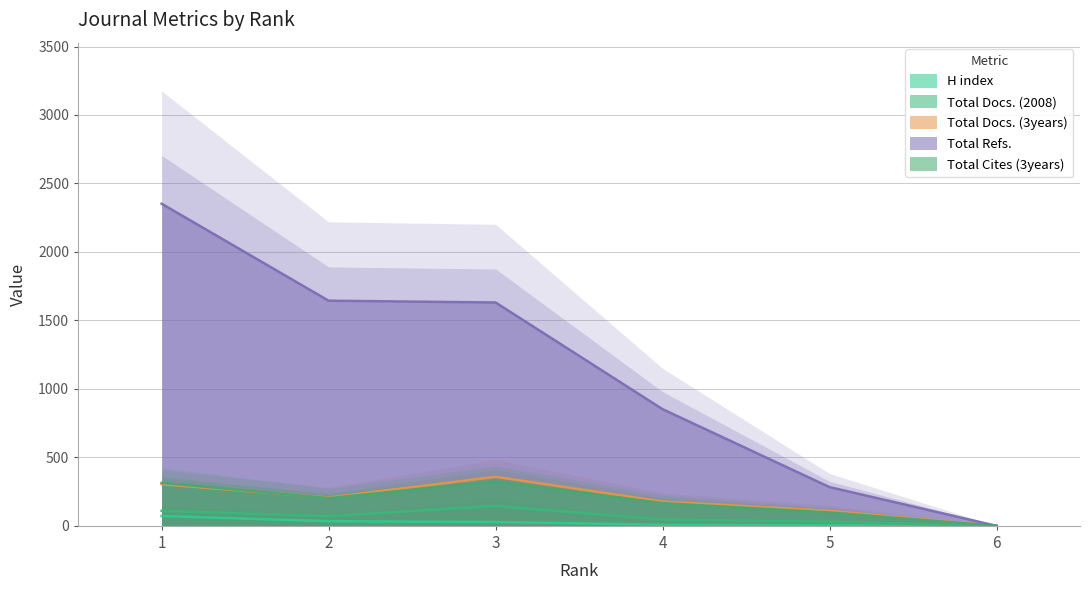

At 3, list the series in order from smallest to largest.

H index, Total Docs. (2008), Total Cites (3years), Total Docs. (3years), Total Refs.